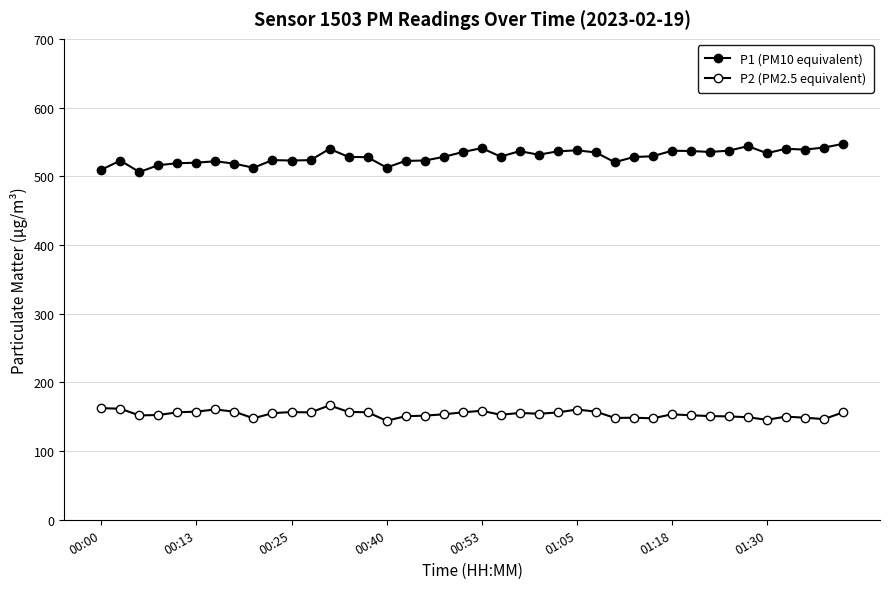

How many lines are shown in the chart?

2